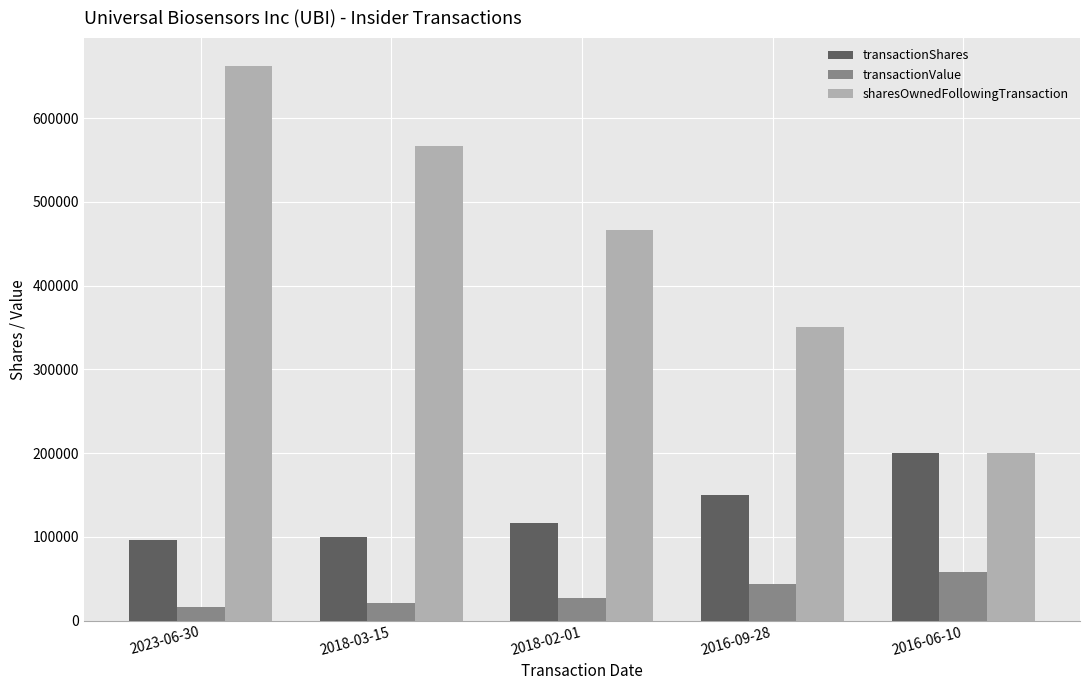

Reading right to left, transcribe all the data shown in this chart.

transactionShares: 2016-06-10=200000	2016-09-28=150000	2018-02-01=116414	2018-03-15=100000	2023-06-30=95983
transactionValue: 2016-06-10=58000	2016-09-28=43500	2018-02-01=26775	2018-03-15=20510	2023-06-30=16116
sharesOwnedFollowingTransaction: 2016-06-10=200000	2016-09-28=350000	2018-02-01=466414	2018-03-15=566414	2023-06-30=662397